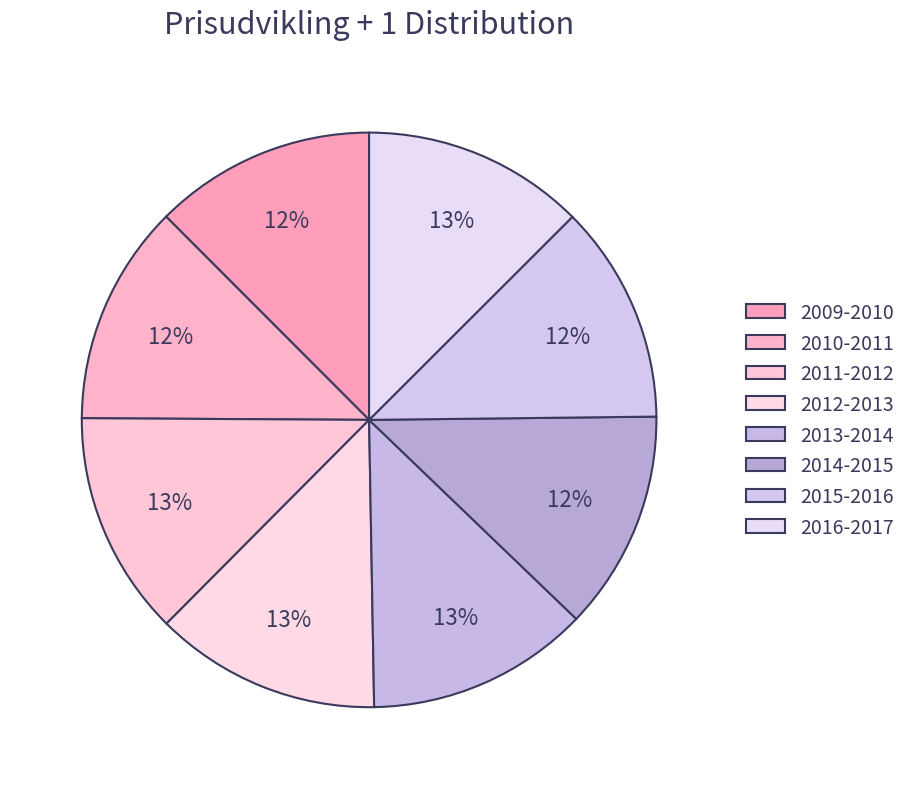

Is it true that 2015-2016 is 12% of the pie?

True